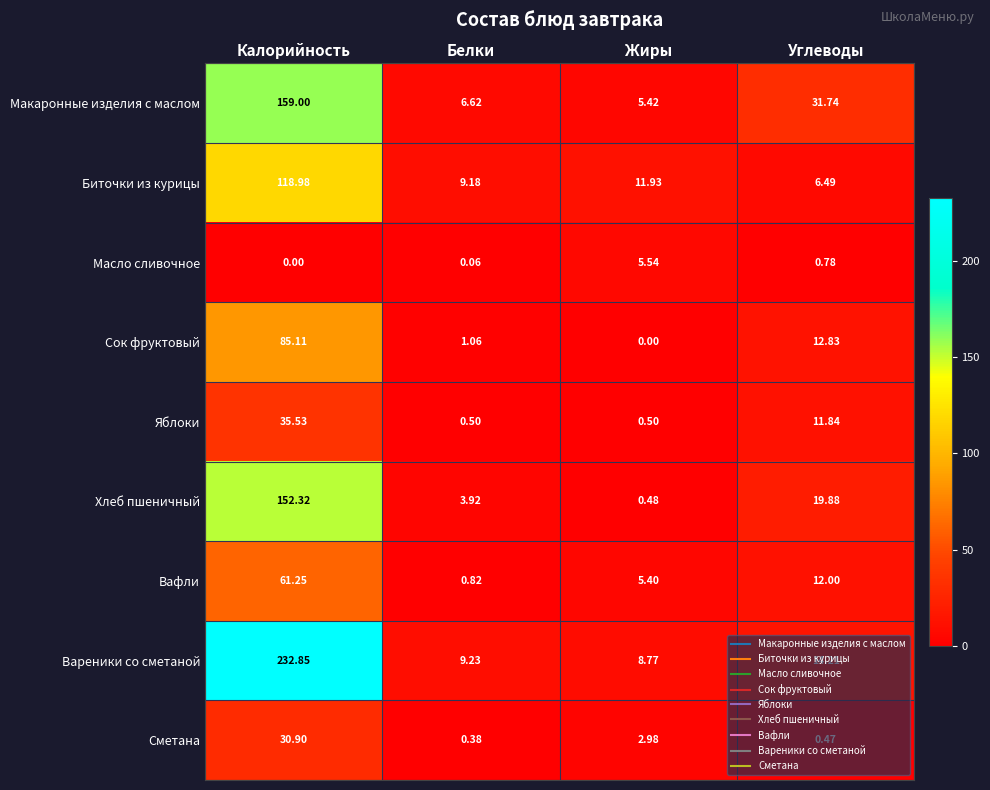

At which label does Масло сливочное reach its peak?

Жиры